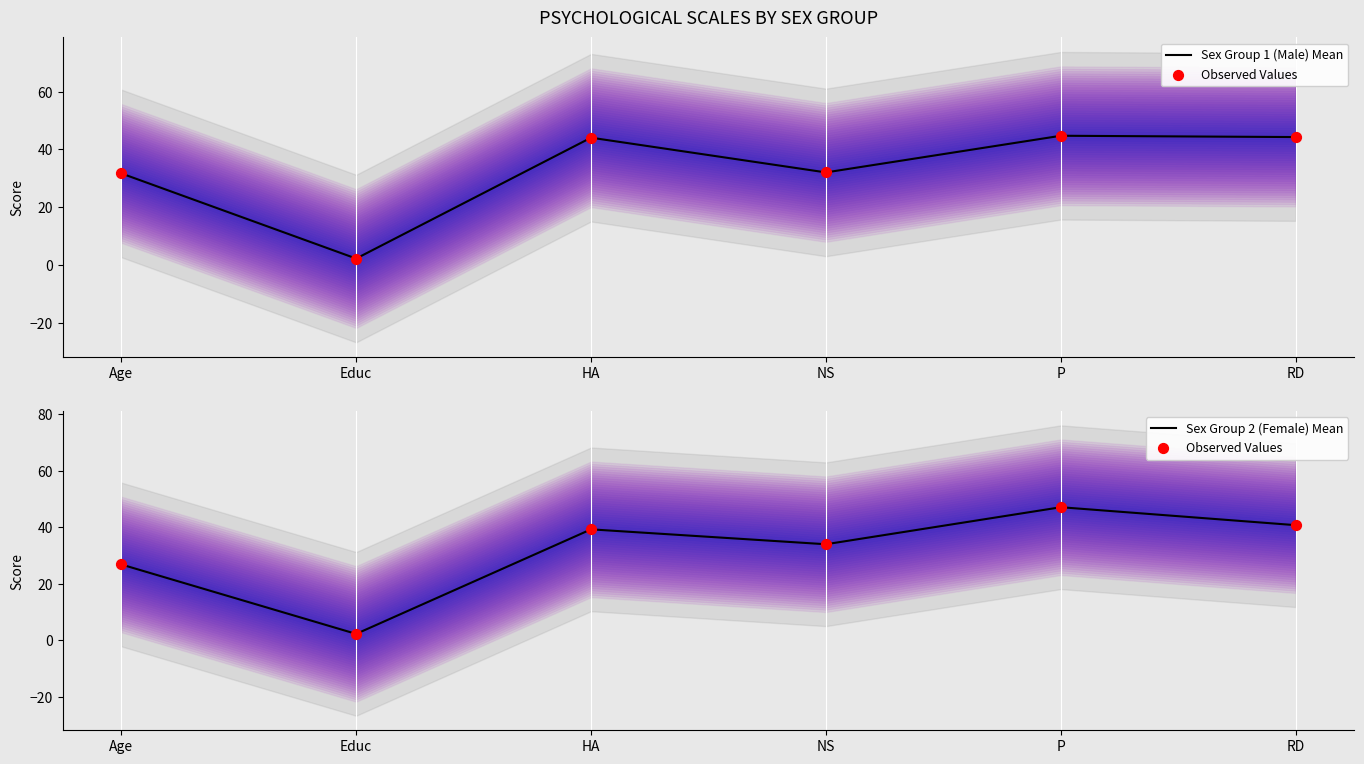

What are all the series names shown in the legend?

Sex Group 1 (Male) Mean, Observed Values, Sex Group 2 (Female) Mean